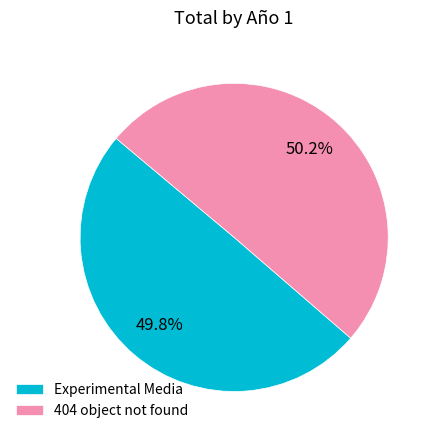

Is it true that Experimental Media is 50% of the pie?

True